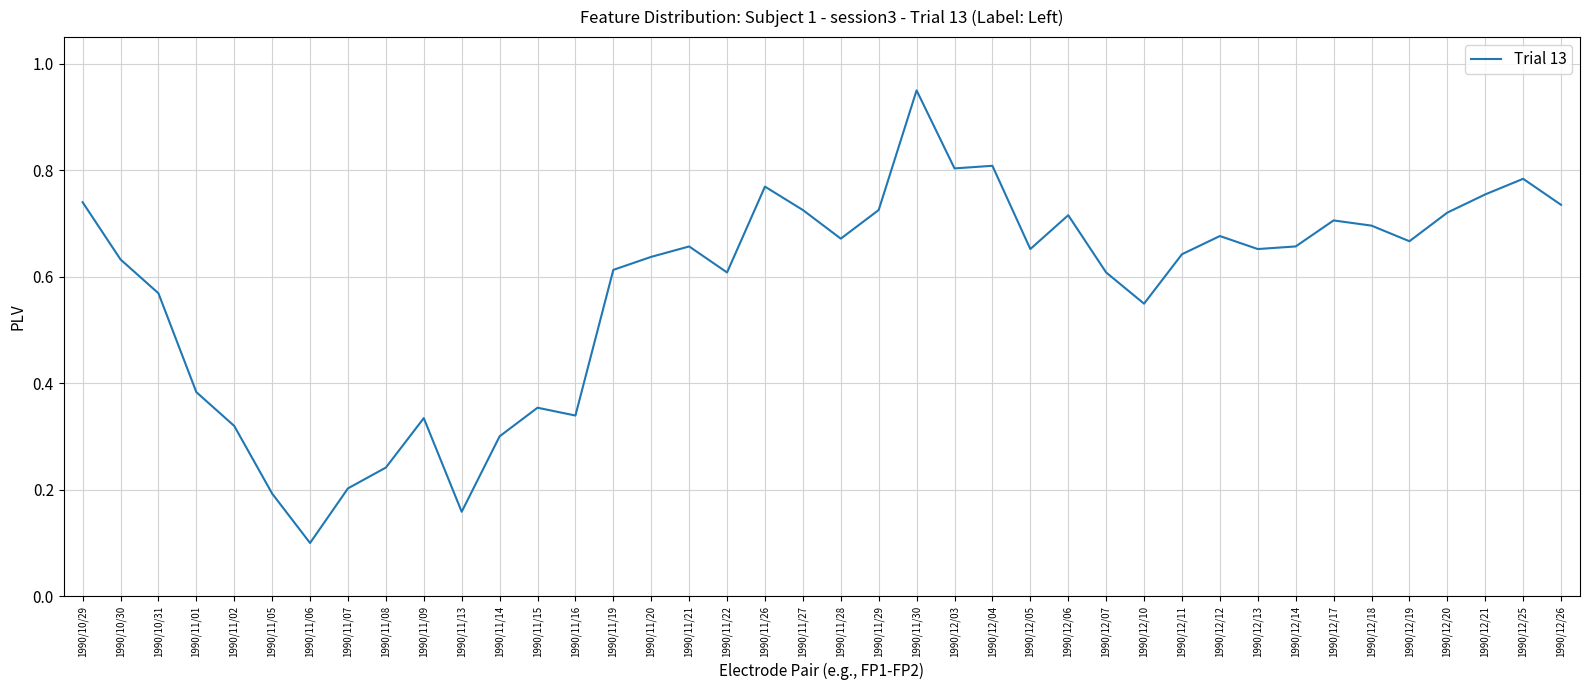

What is the change in value from 1990/10/30 to 1990/11/08?

-0.4